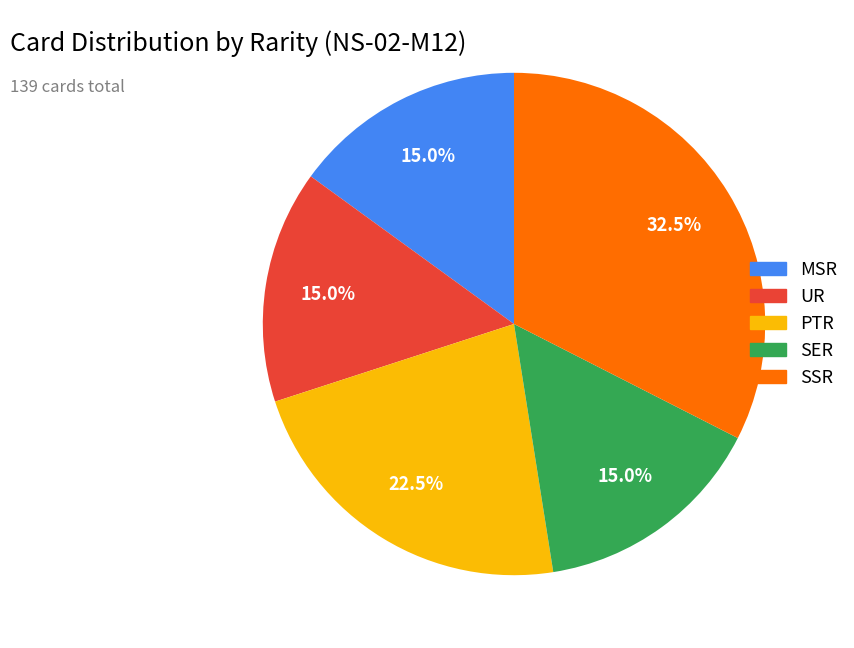

How many segments does this pie chart have?

5